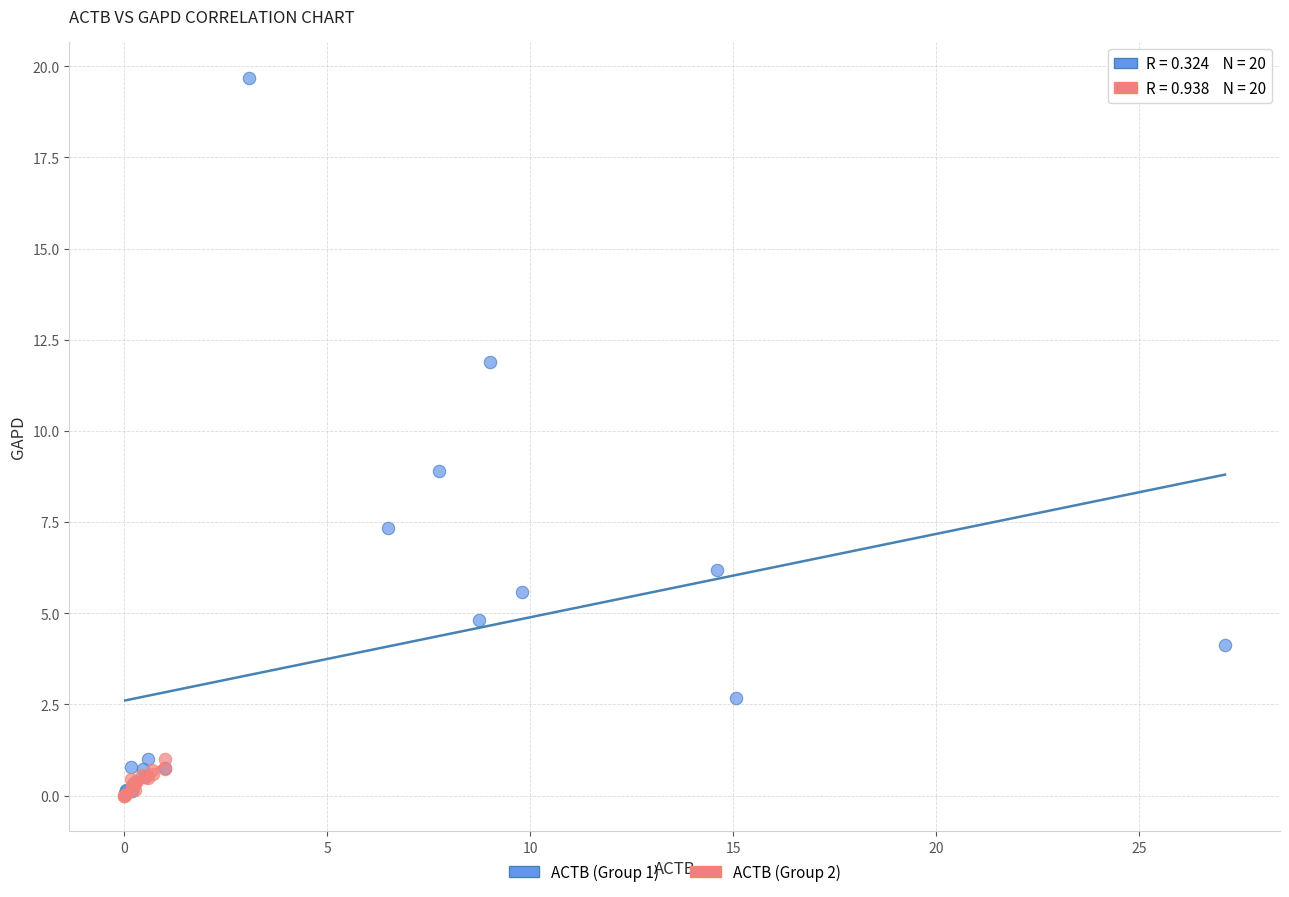

Which series has the widest spread of Y values?

ACTB (Group 1)